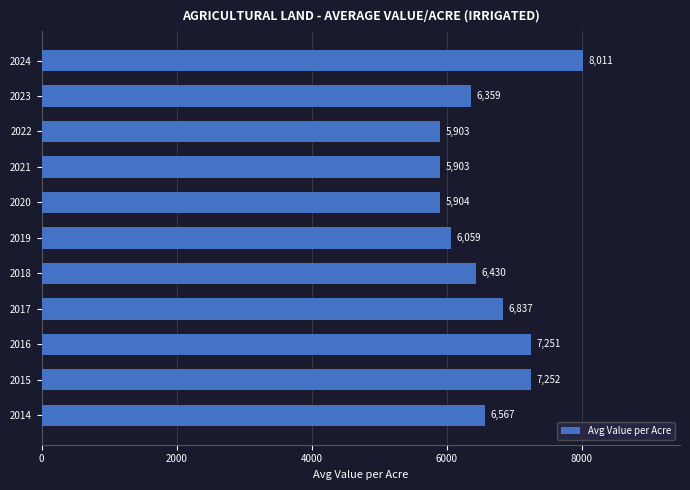

Between 2024 and 2021, which is larger?

2024